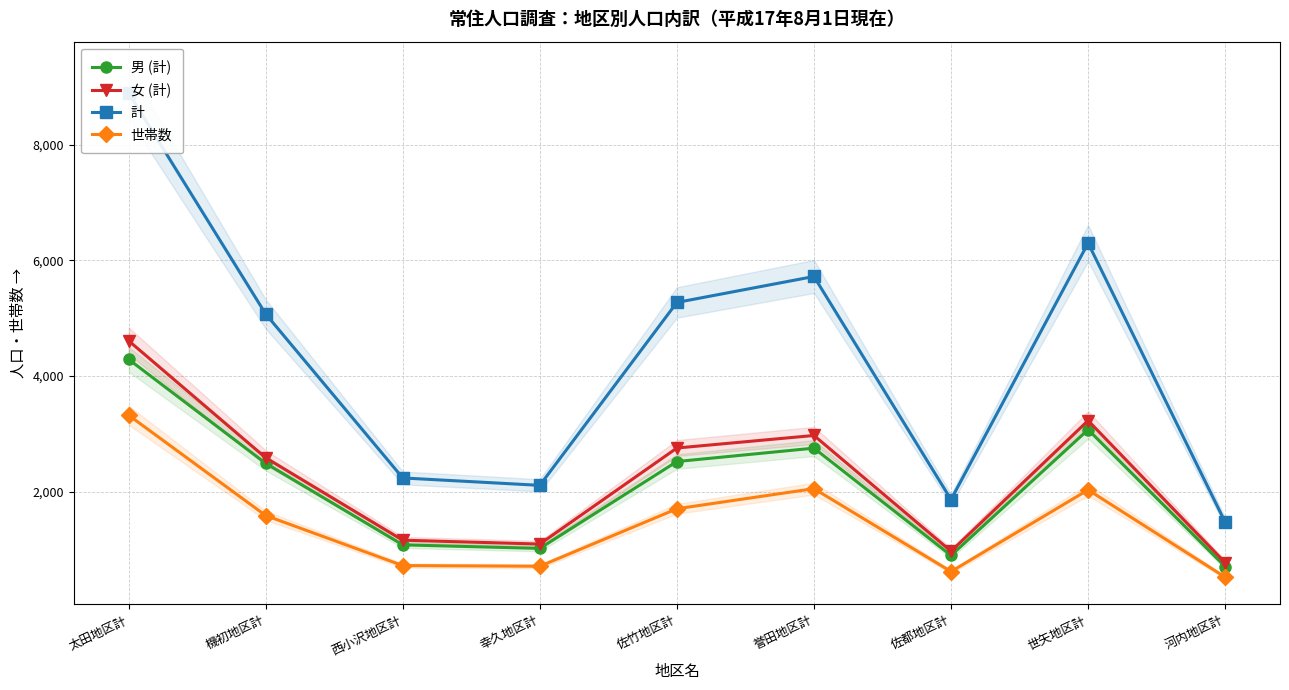

True or false: 男 (計) and 世帯数 intersect in this chart.

False